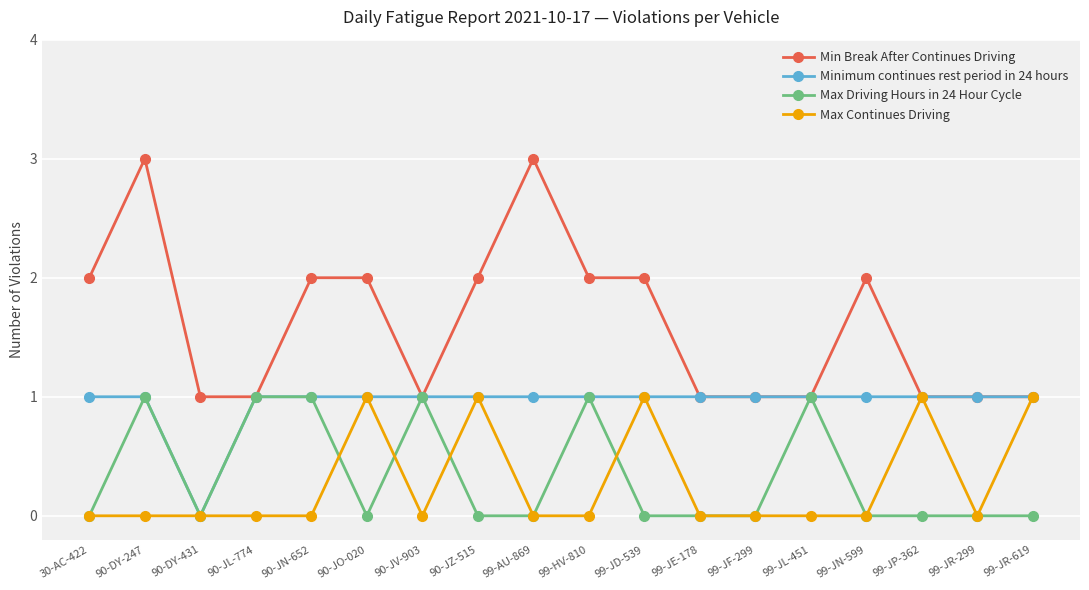

Is the value of Min Break After Continues Driving at 90-JN-652 greater than the value of Max Continues Driving at 99-JR-299?

Yes